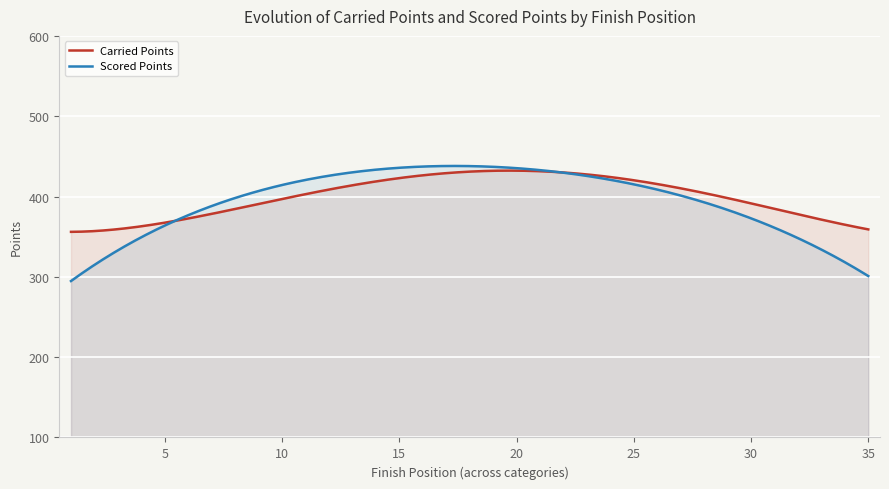

At how many categories does at least one series exceed 346?

300